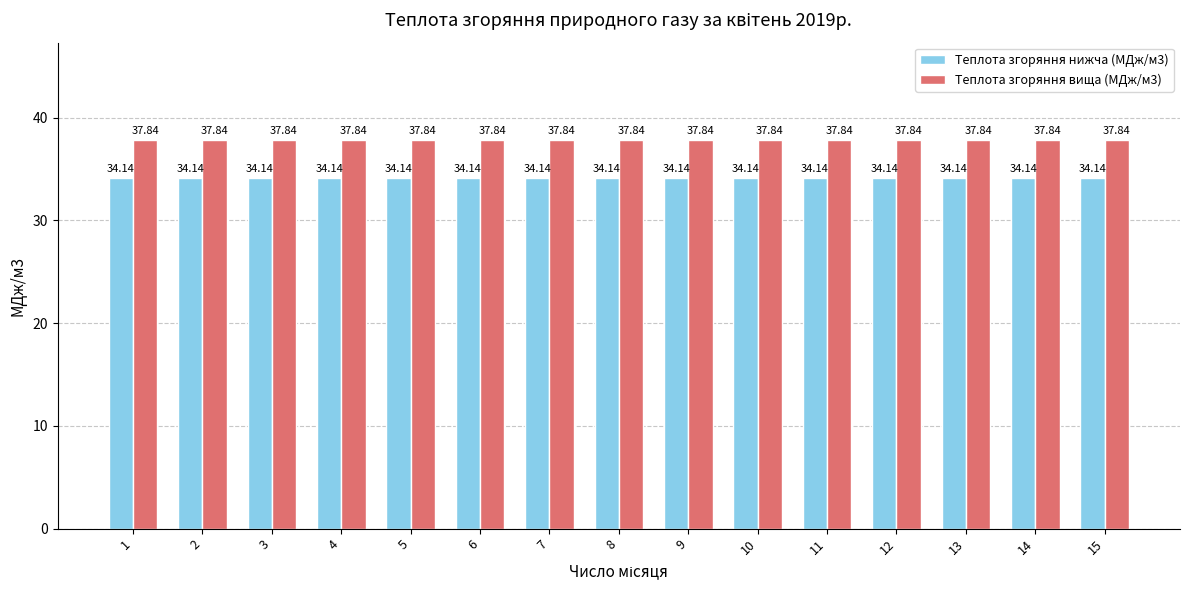

The value of Теплота згоряння вища (МДж/м3) at 11 is 37.8. True or false?

True